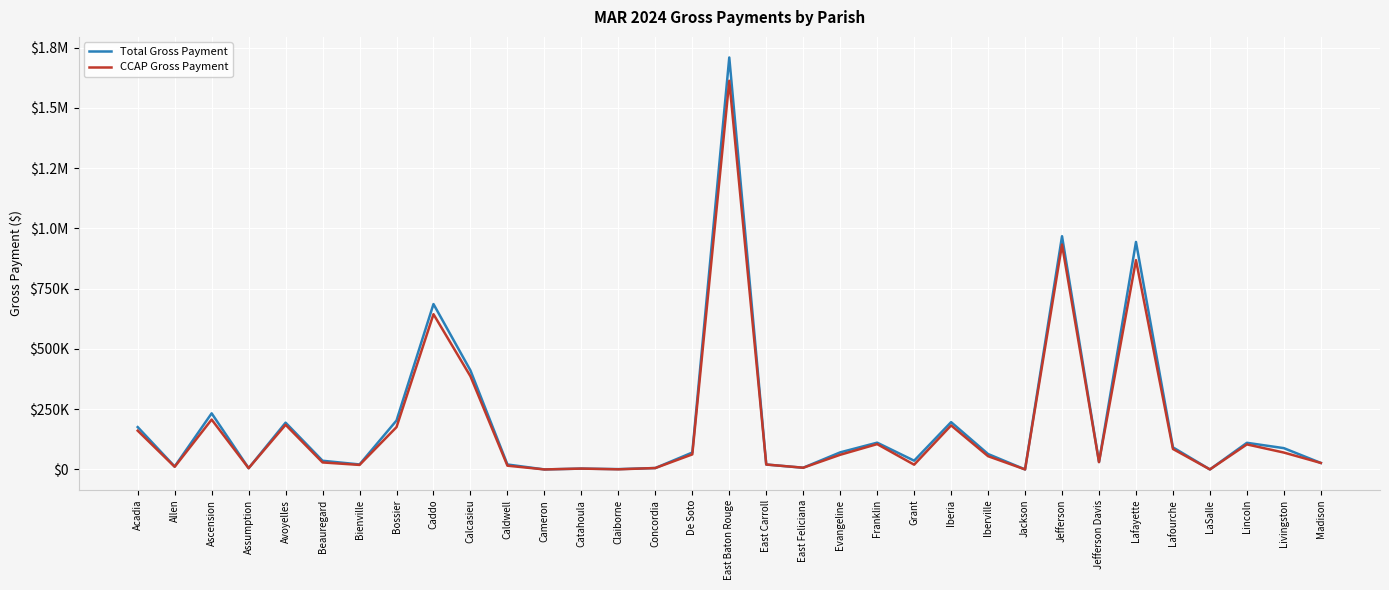

What are all the series names shown in the legend?

Total Gross Payment, CCAP Gross Payment